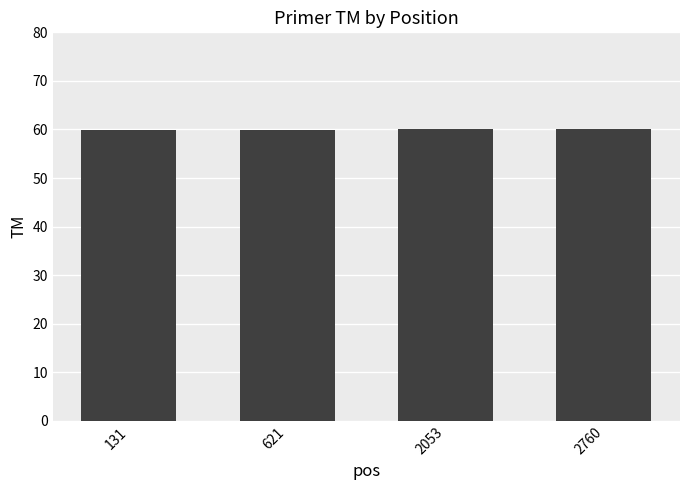

How many data points are above 60?

2